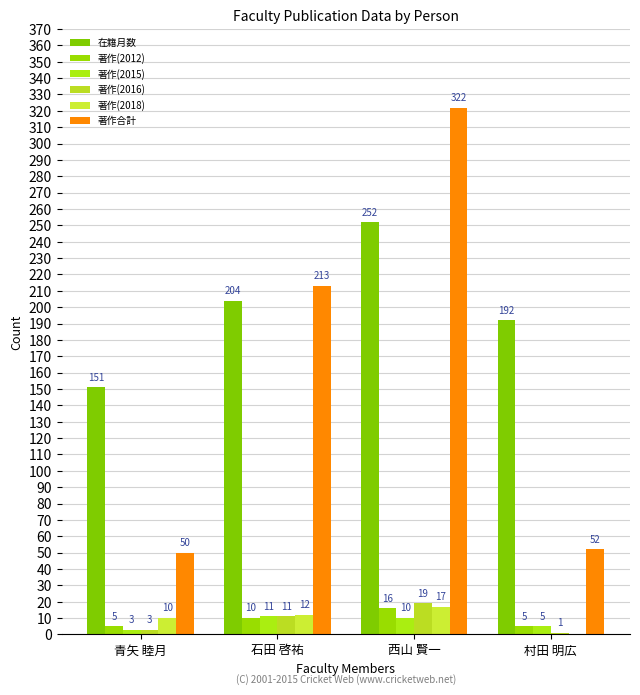

What position from the left is 西山 賢一?

3